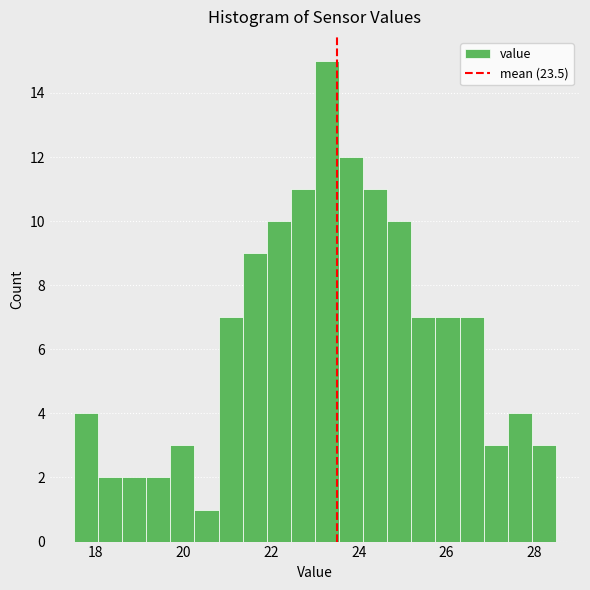

Around what value on the x-axis is the tallest bar? Give the approximate position of its centre, as read against the axis.

23.2